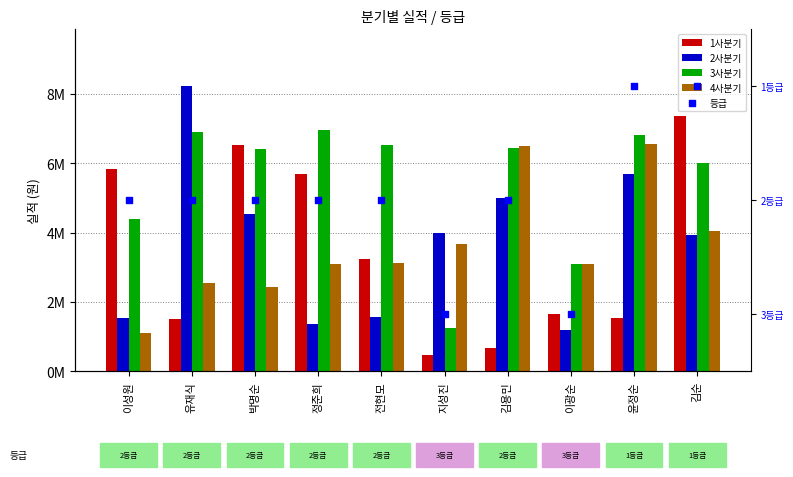

Which series has the largest total across all categories?

3사분기